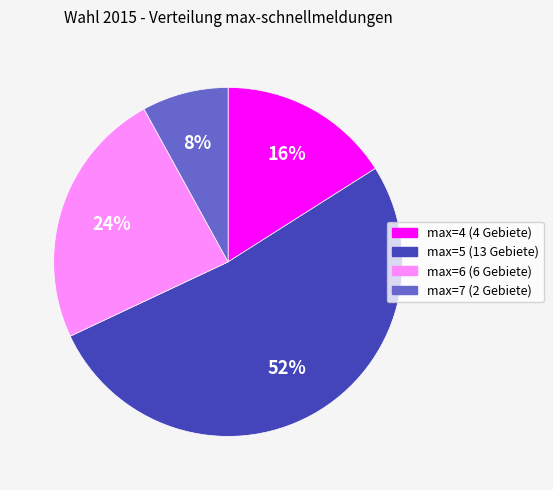

To the nearest percent, what is the difference between the largest and smallest slice percentages?

44%